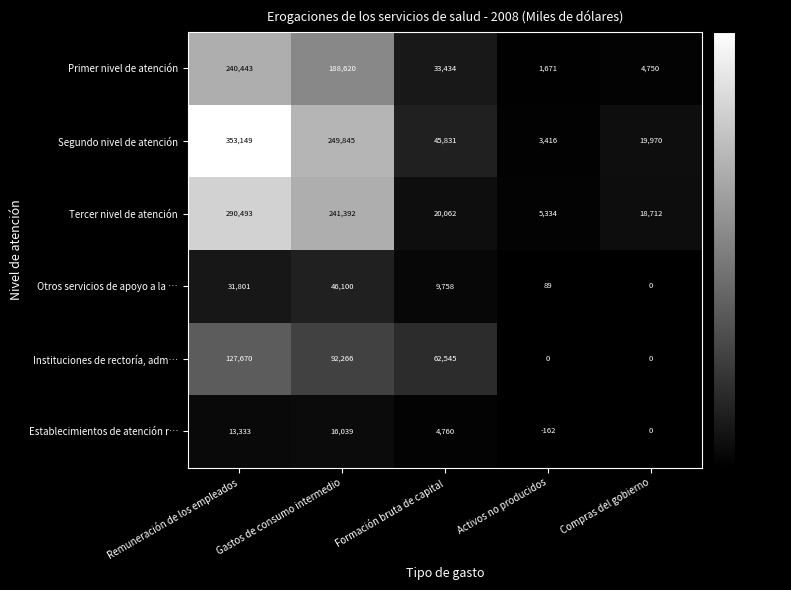

At which label is Otros servicios de apoyo a la … closest to 23050?

Remuneración de los empleados